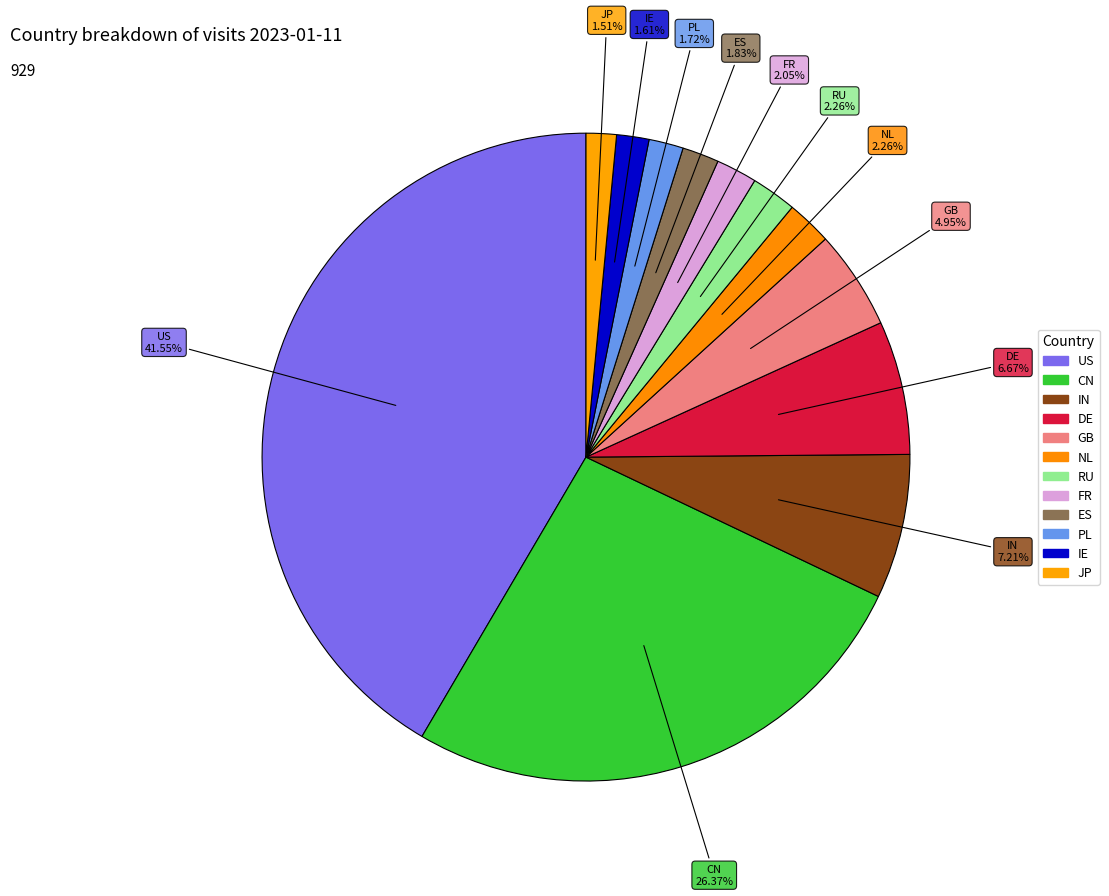

Rank the categories by value from highest to lowest.

US, CN, IN, DE, GB, NL, RU, FR, ES, PL, IE, JP